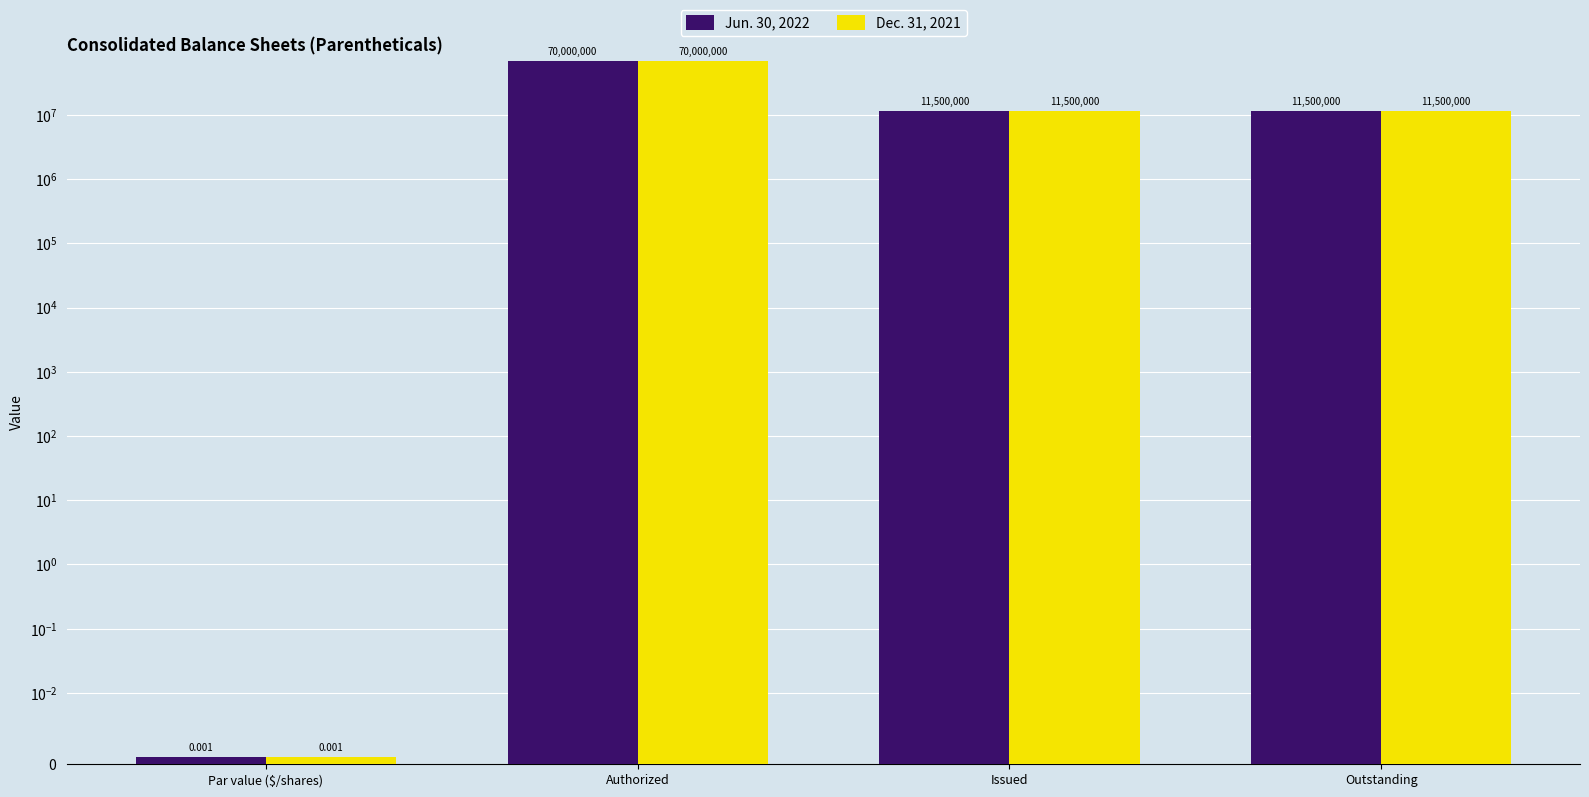

What position from the right is Outstanding?

1